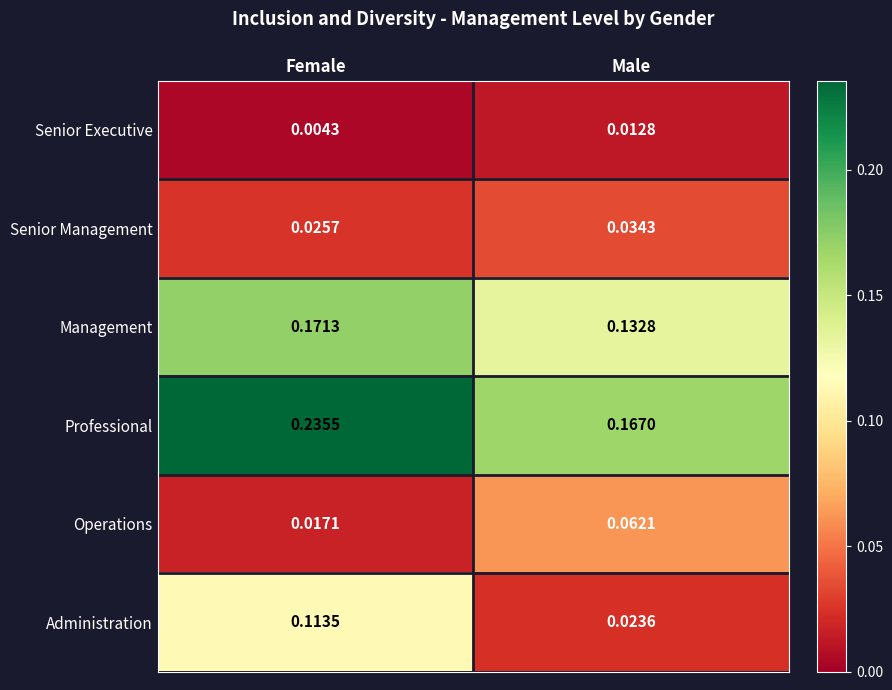

Which category has the highest value in the Operations series?

Male